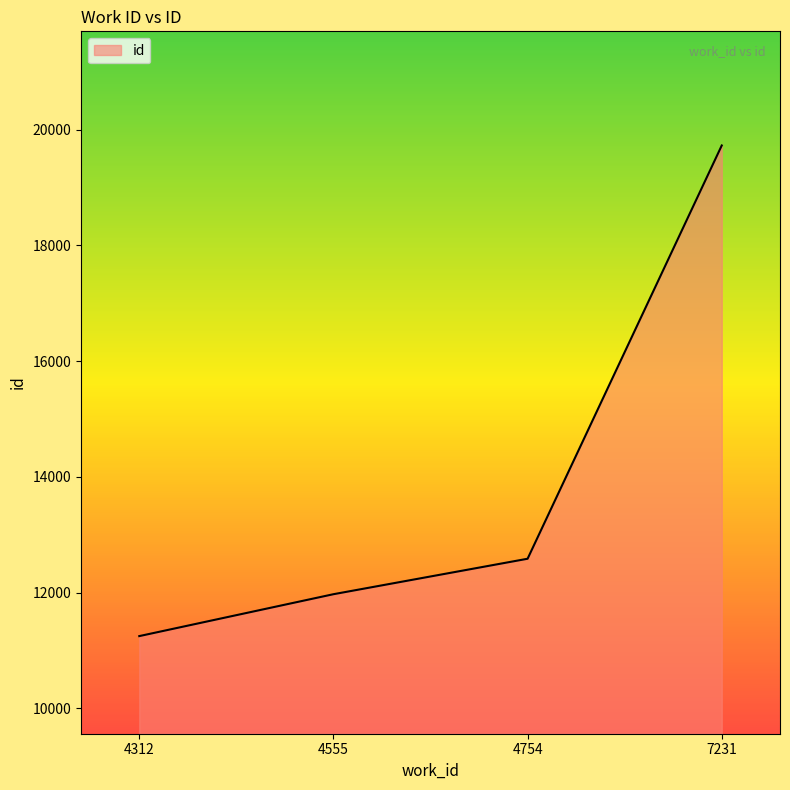

What is the sum of the values at 4754 and 4312?

23831